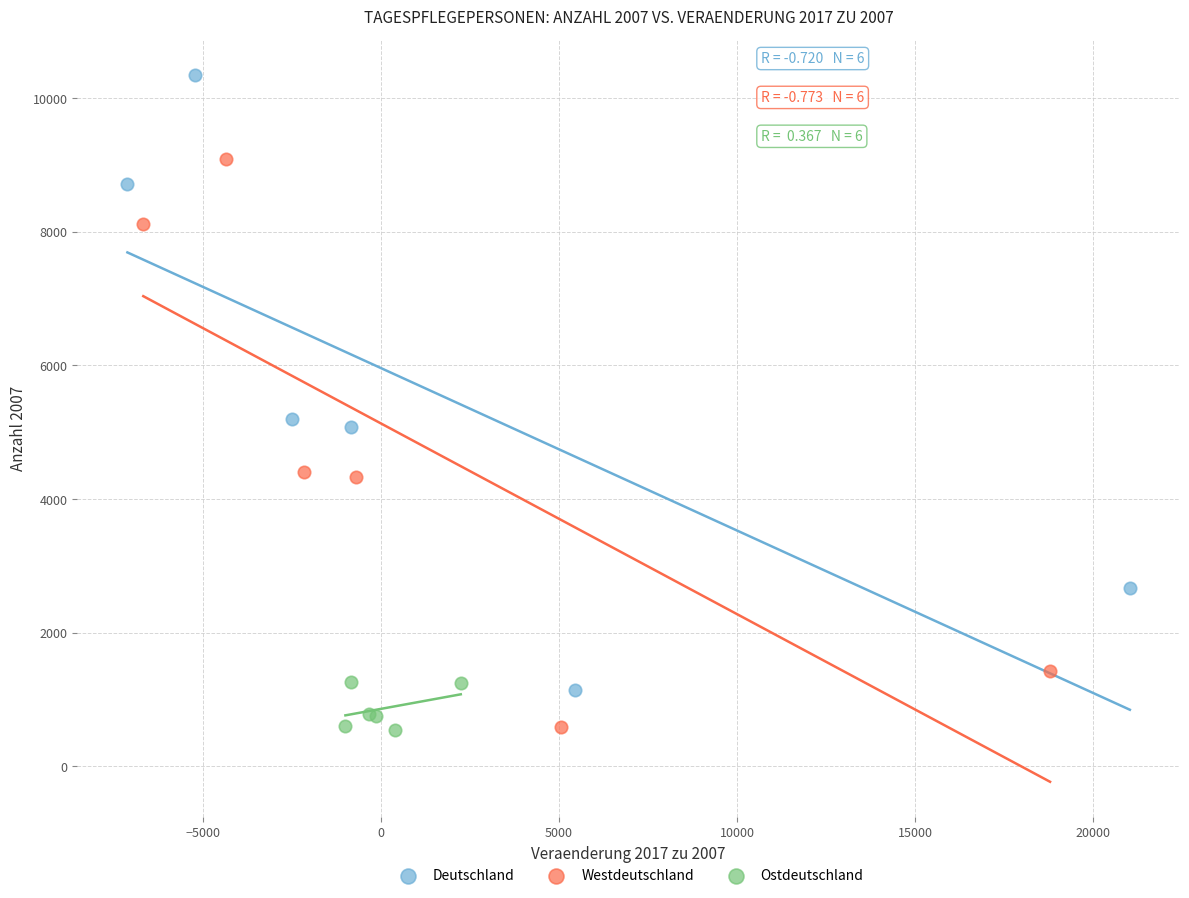

Which series has the largest Y range (max minus min)?

Deutschland